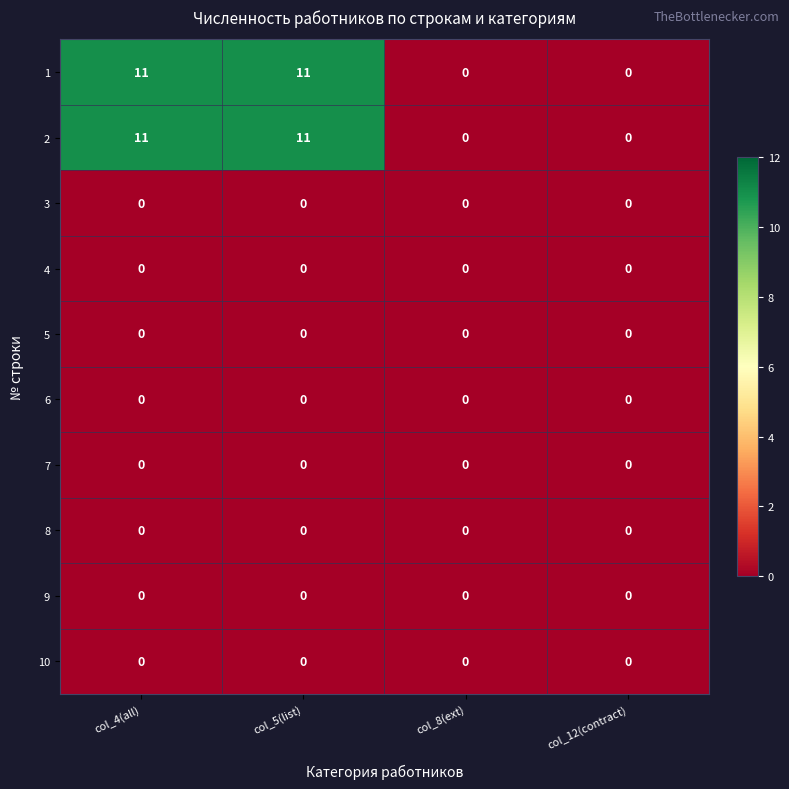

What is the spread (max minus min) of values at col_5(list)?

11